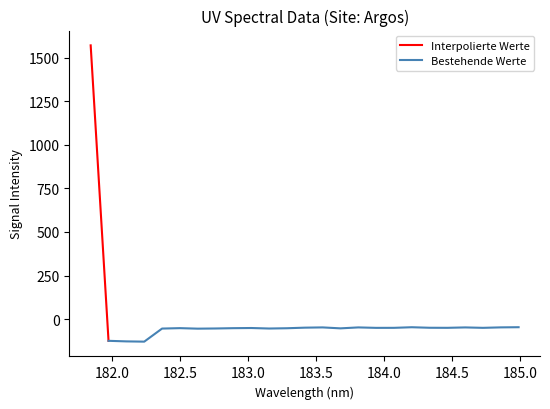

Is it true that the value at 183.4176122368 is -17.2?

False